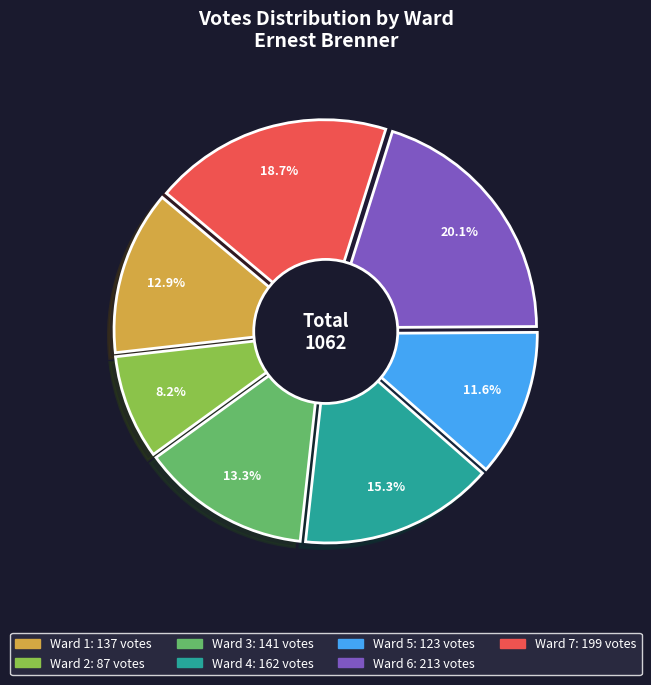

Count the number of slices in the pie.

7